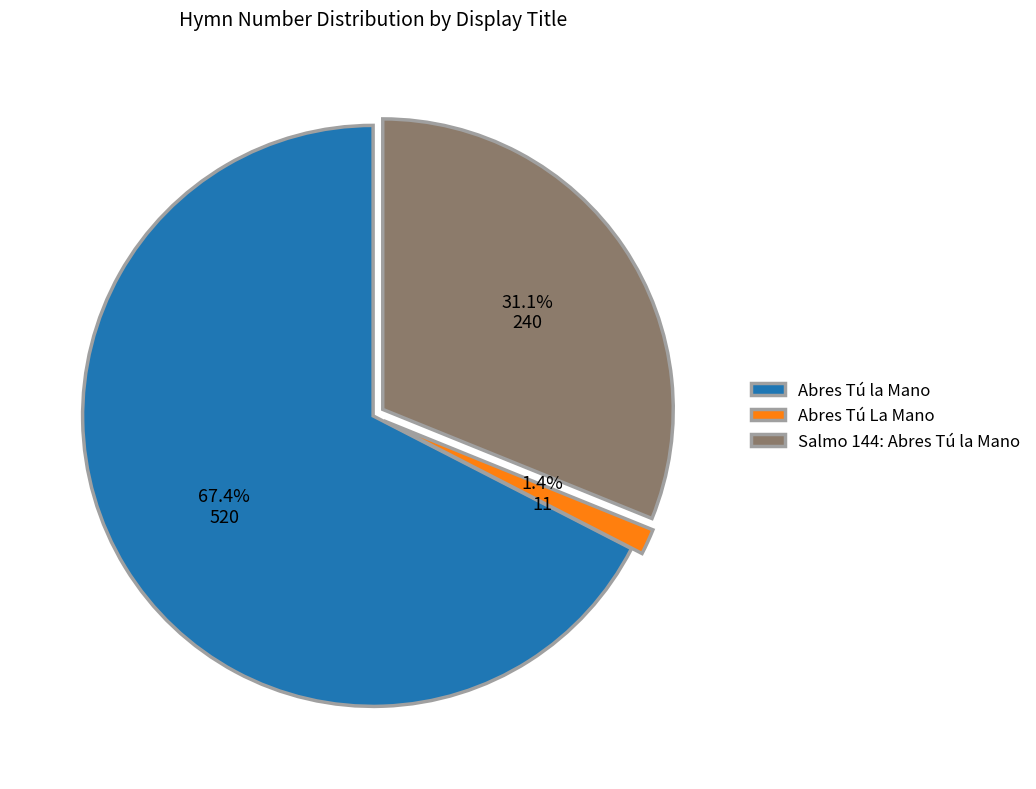

To the nearest percent, what is the combined percentage of Abres Tú la Mano and Salmo 144: Abres Tú la Mano?

99%